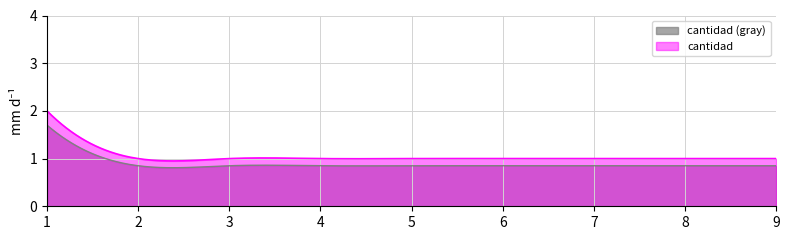

At which category does the chart reach its minimum across all series?

2